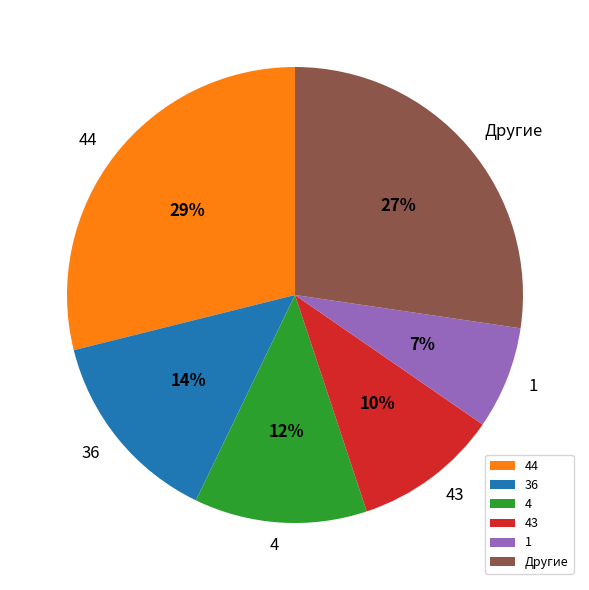

Does 4 account for over 50% of the chart?

No